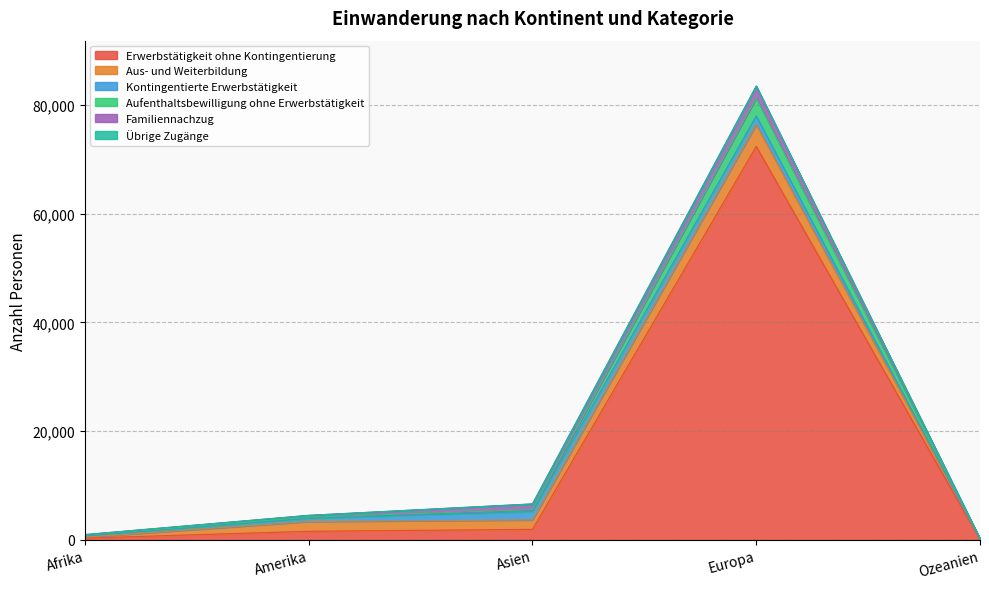

Does the chart display data point markers on the line(s)?

No